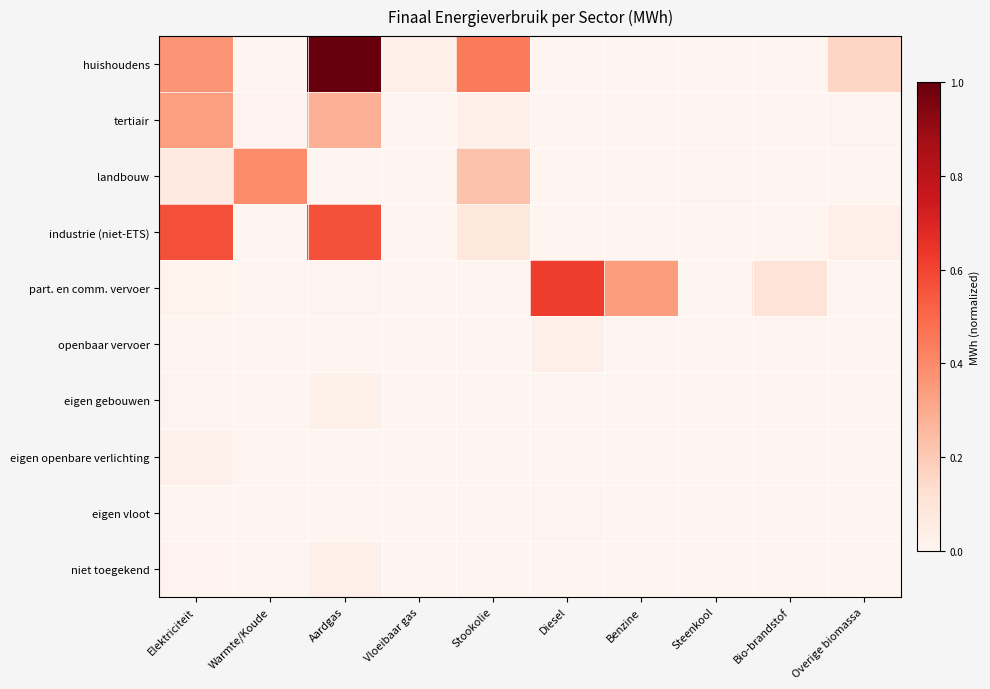

Which series changed the most between Aardgas and Benzine?

huishoudens